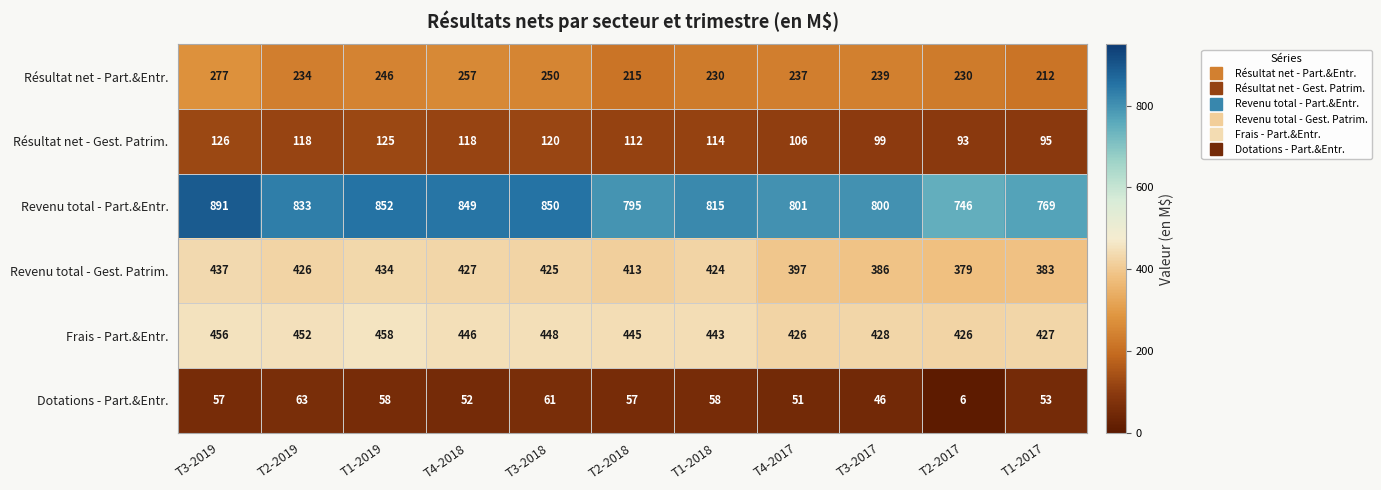

Between T4-2018 and T2-2018, which series saw the biggest shift?

Revenu total - Part.&Entr.